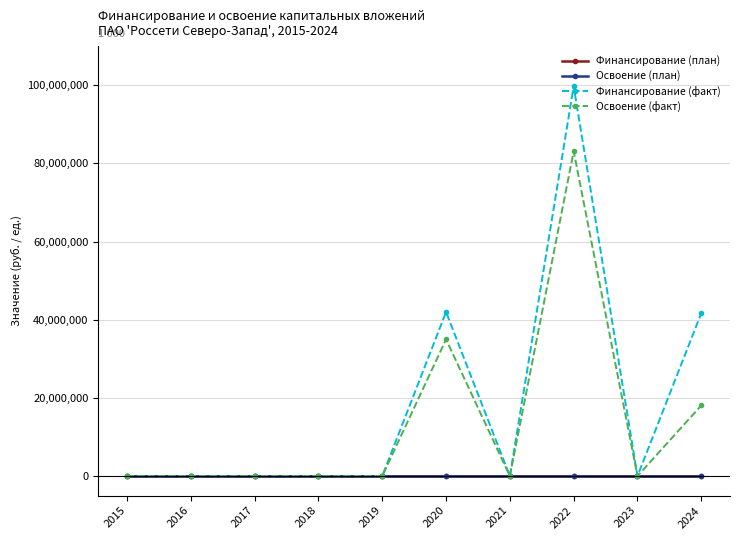

What is the highest value of the Финансирование (факт) series?

99707400